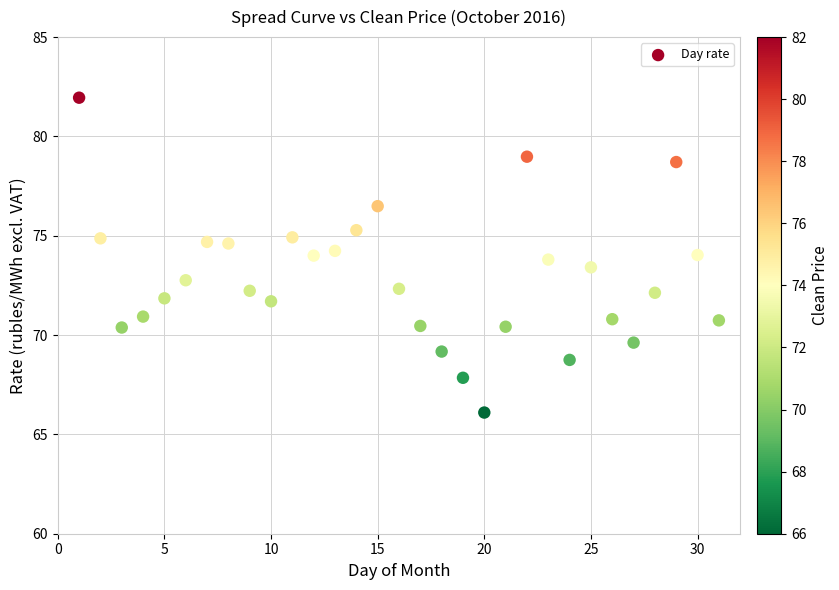

What is the range of X values (max minus min)?

30.0